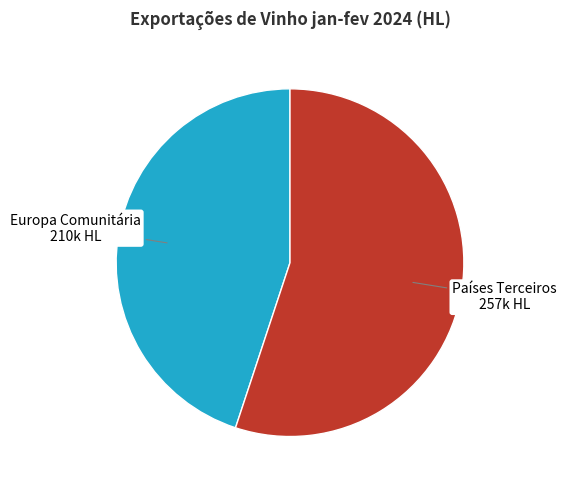

Is there any slice that represents more than half of the pie?

Yes